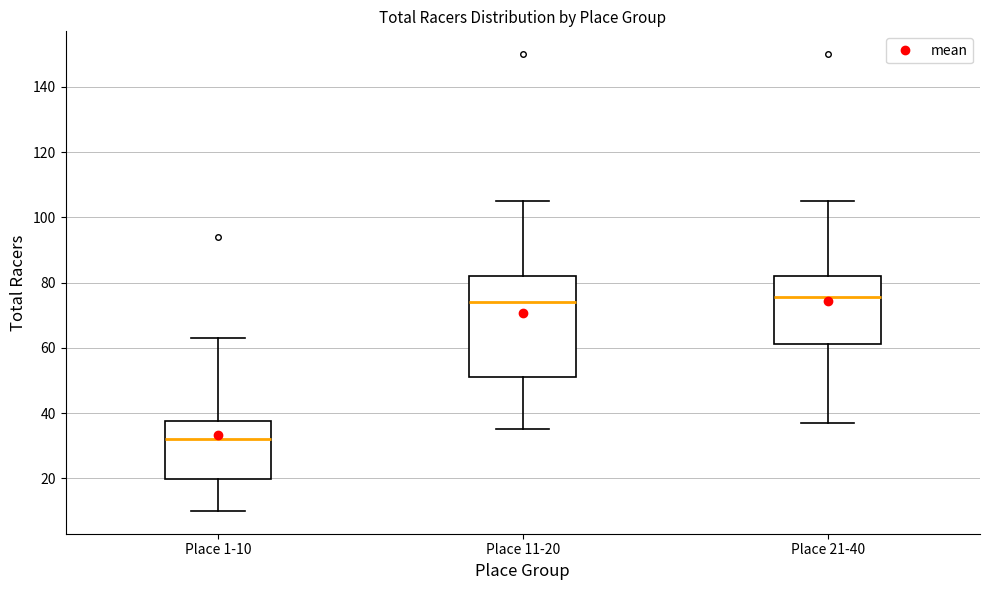

Which box has the lowest median line?

Place 1-10